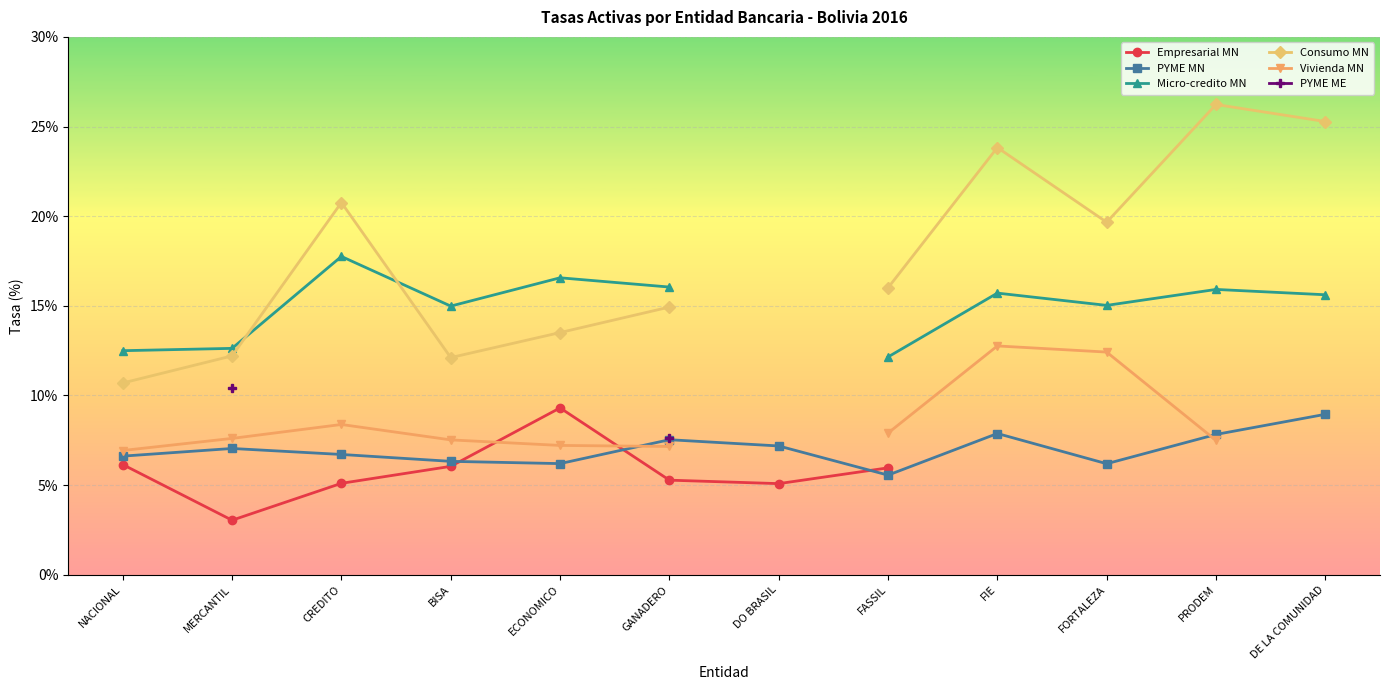

What is the label of the 2nd point from the right?

PRODEM